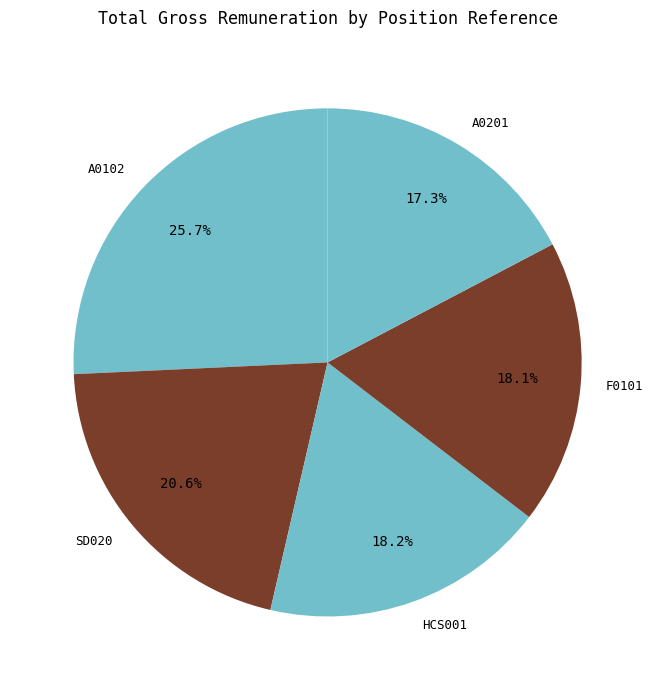

The A0102 slice represents 26% of the pie. True or false?

True